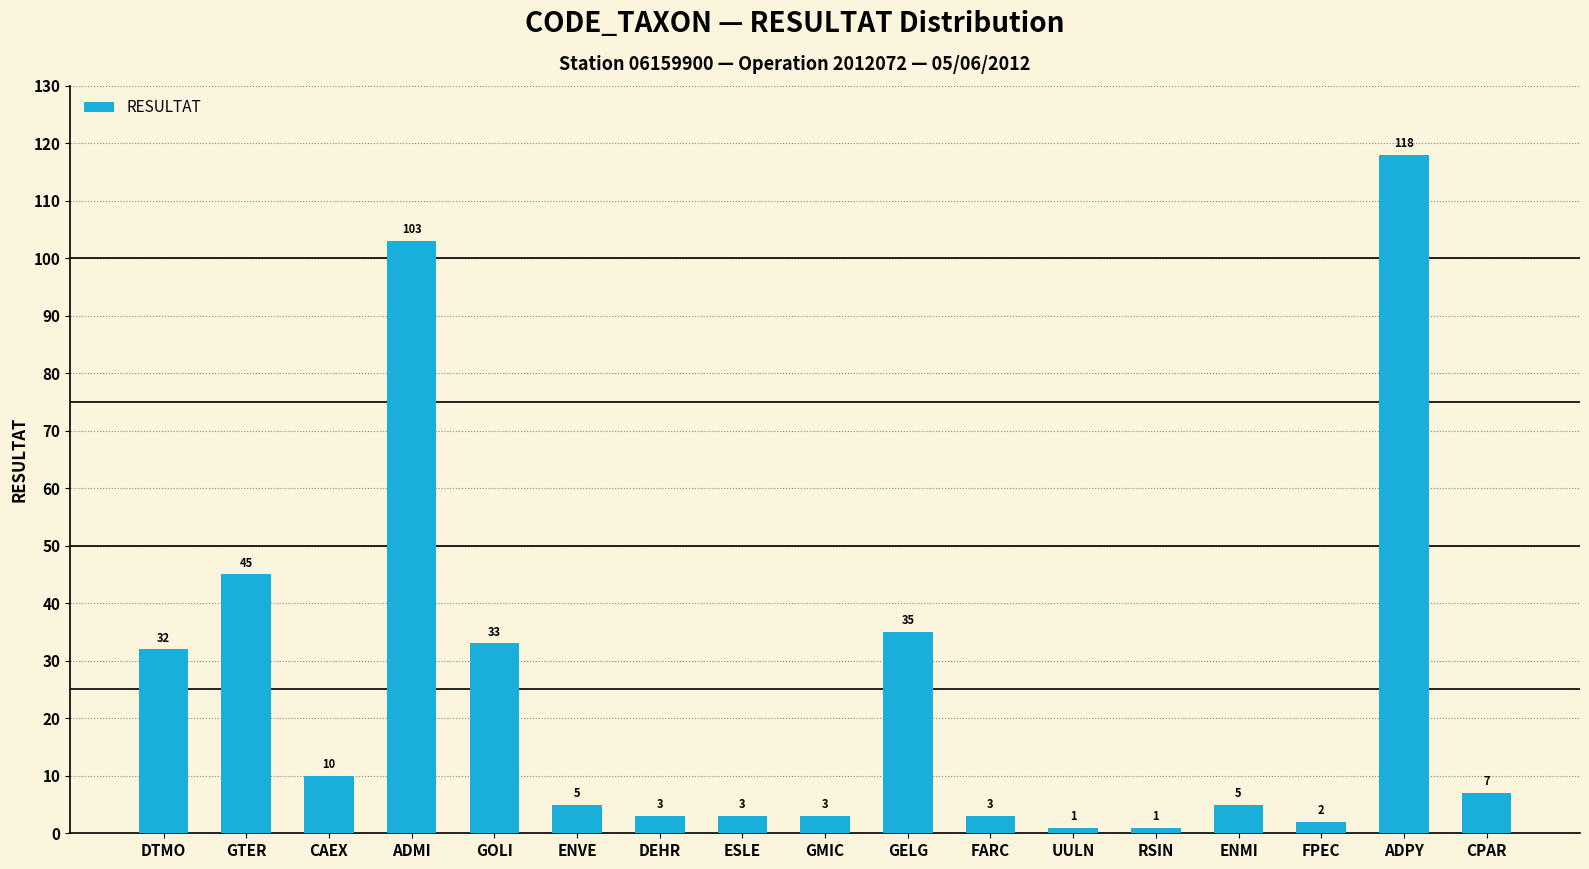

What is the value of the 3rd bar from the left?

10